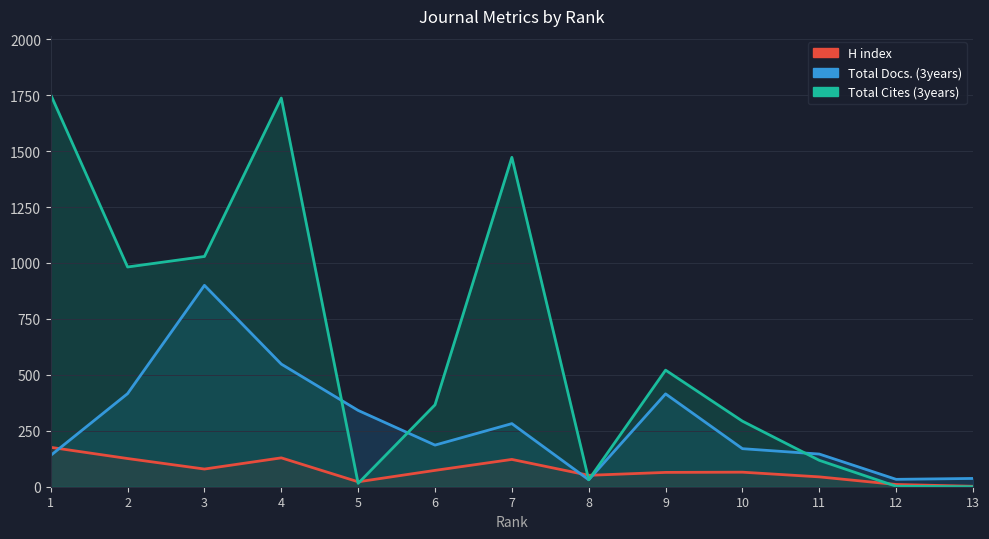

In Total Docs. (3years), how many points are higher than both neighbors (excluding endpoints)?

3